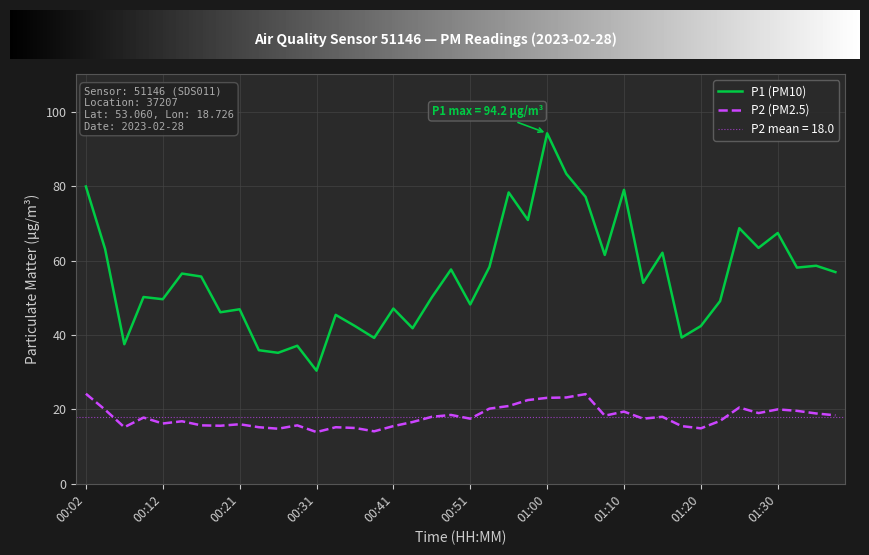

Where is the first local minimum for P1?

00:07